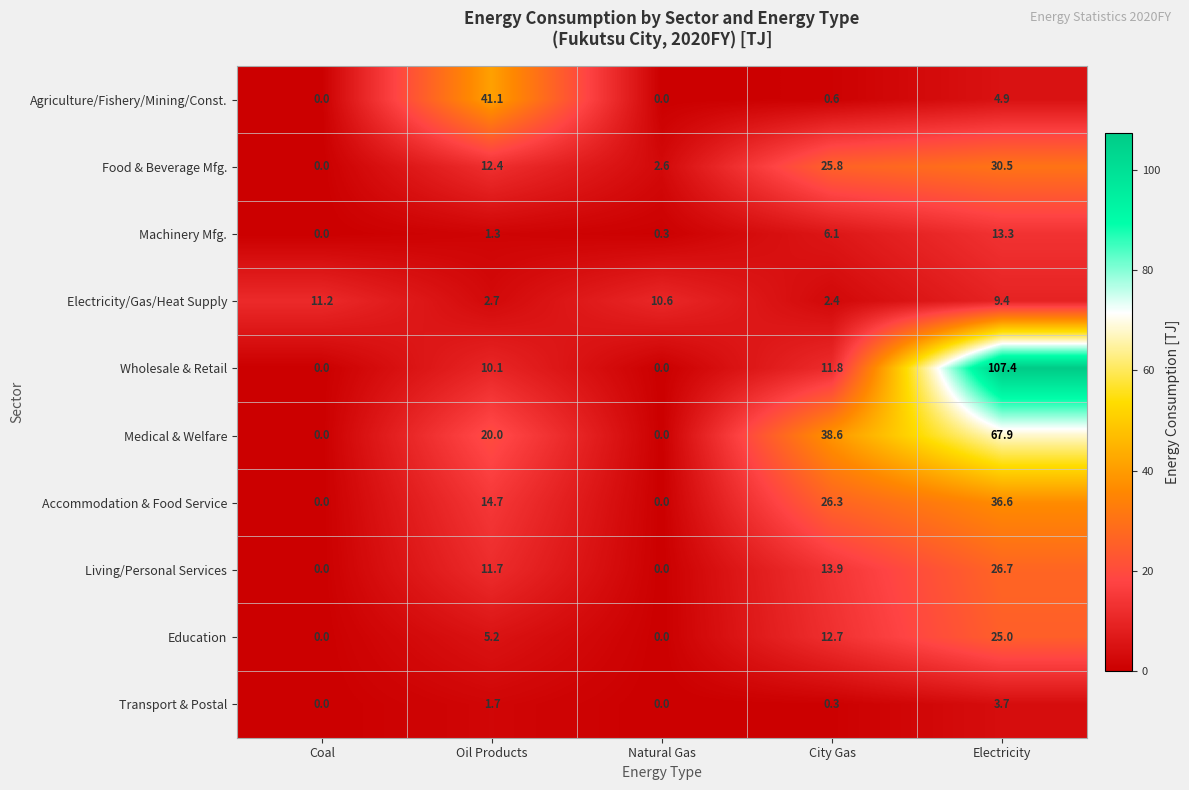

Which series changed the most between City Gas and Electricity?

Wholesale & Retail